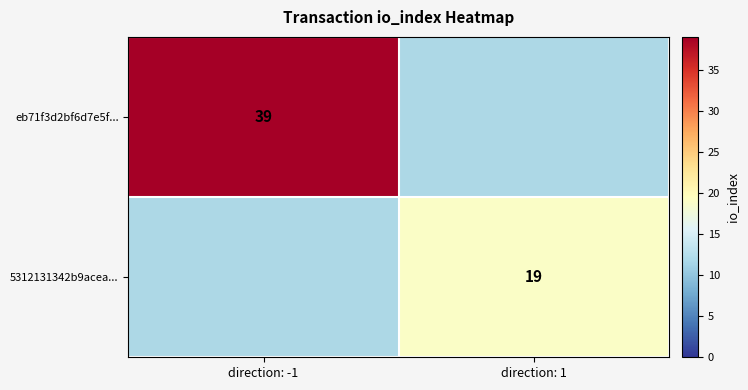

How many categories are shown in the chart?

2